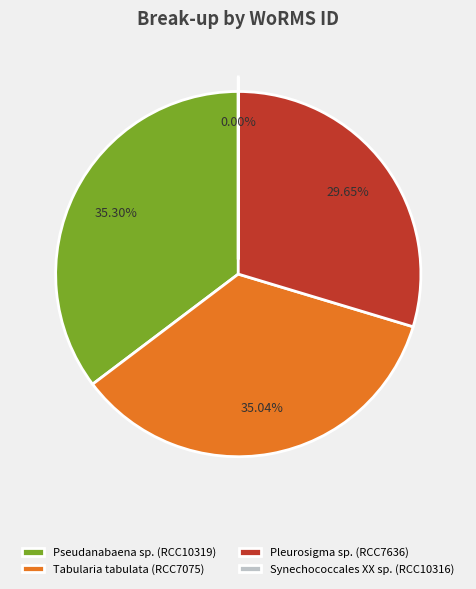

Approximately how many times larger is the value at Tabularia tabulata (RCC7075) compared to Pseudanabaena sp. (RCC10319)?

1.0